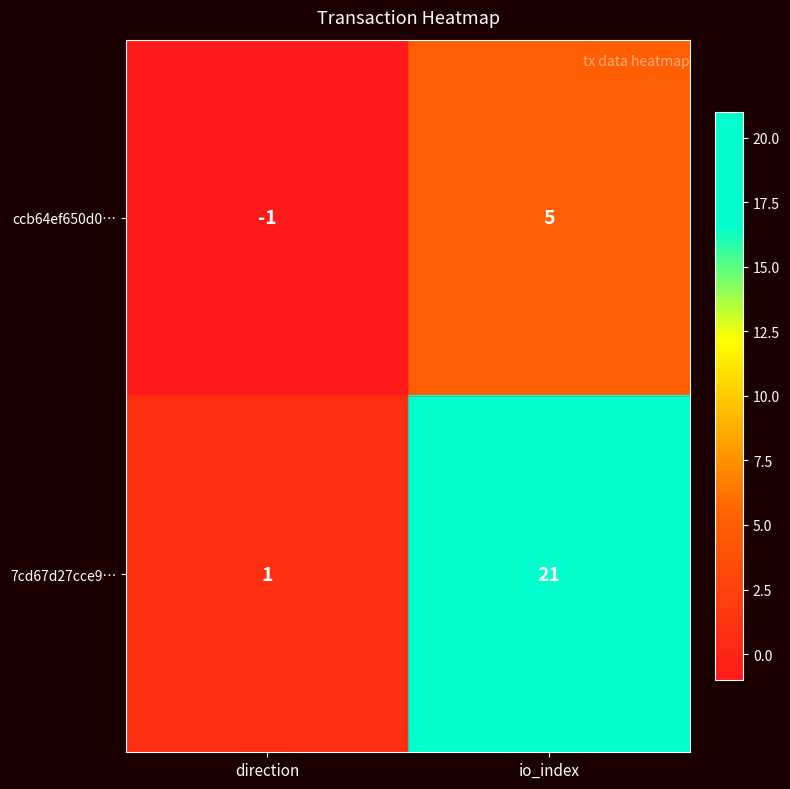

List the series in order of their overall mean, highest first.

7cd67d27cce9…, ccb64ef650d0…